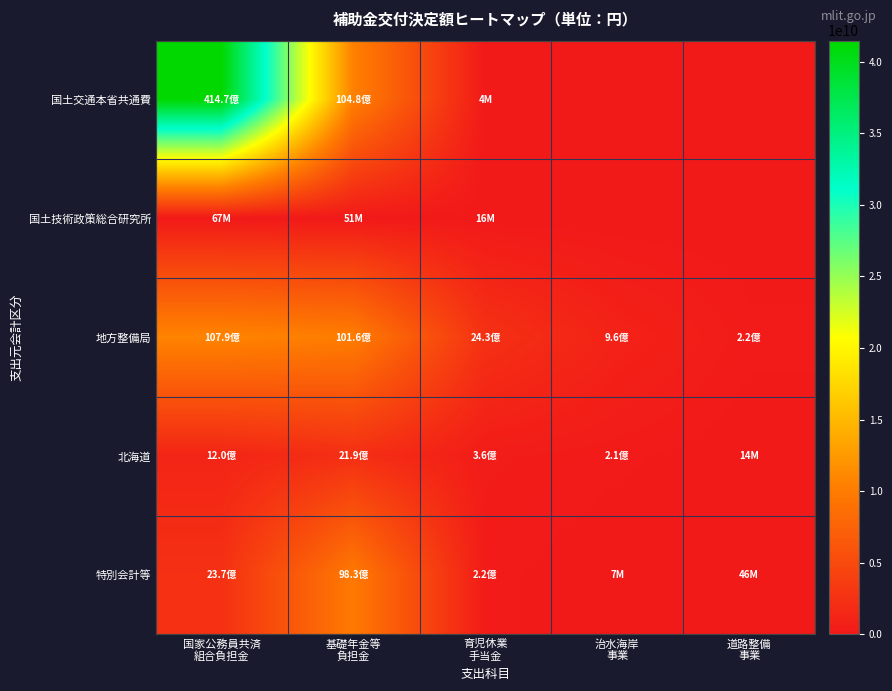

Reading right to left, what are all the values shown in this chart?

国土交通本省共通費: 道路整備
事業=0	治水海岸
事業=0	育児休業
手当金=3735000	基礎年金等
負担金=10476209000	国家公務員共済
組合負担金=41469470000
国土技術政策総合研究所: 道路整備
事業=0	治水海岸
事業=0	育児休業
手当金=16347000	基礎年金等
負担金=50751000	国家公務員共済
組合負担金=66973000
地方整備局: 道路整備
事業=223037000	治水海岸
事業=956779000	育児休業
手当金=2426268000	基礎年金等
負担金=10156914000	国家公務員共済
組合負担金=10793712000
北海道: 道路整備
事業=13687000	治水海岸
事業=209155000	育児休業
手当金=362190000	基礎年金等
負担金=2189963000	国家公務員共済
組合負担金=1199444000
特別会計等: 道路整備
事業=46251000	治水海岸
事業=6689000	育児休業
手当金=219413000	基礎年金等
負担金=9825008000	国家公務員共済
組合負担金=2370887000